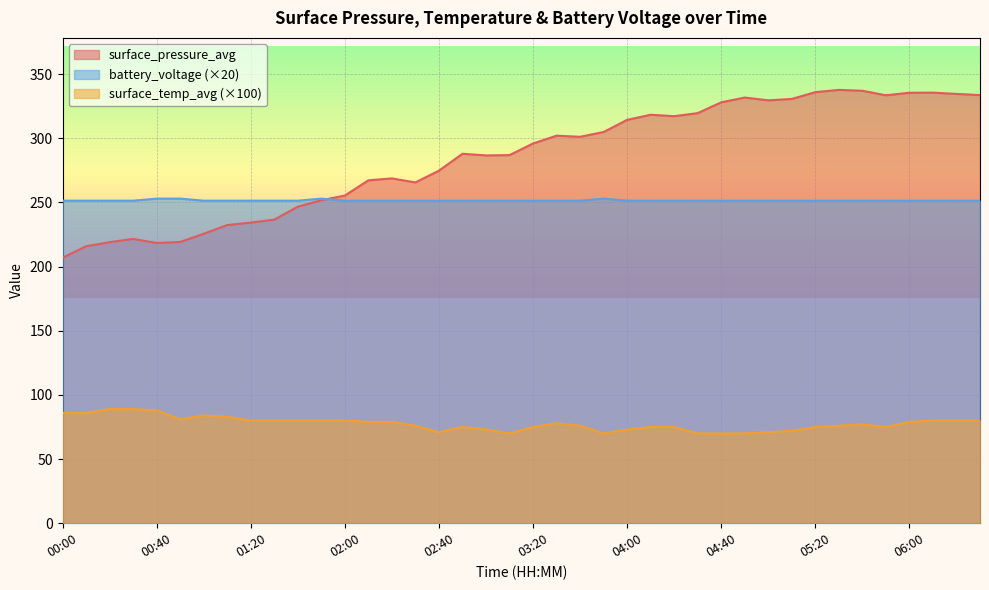

Which series has the widest spread of values?

surface_pressure_avg